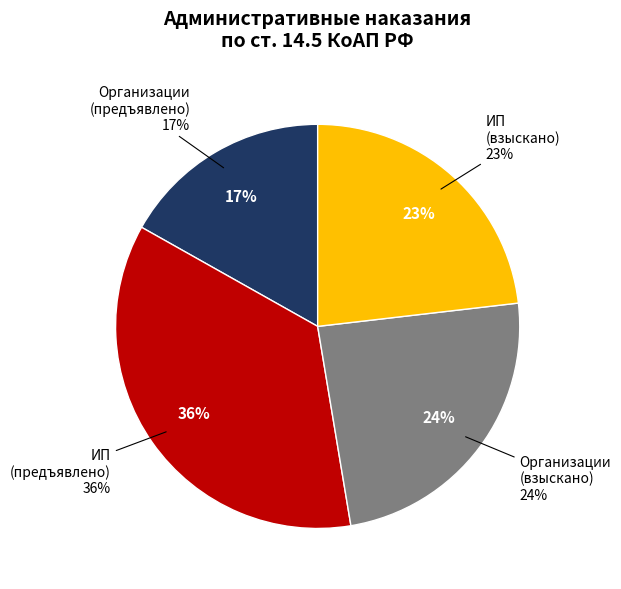

Which category has the smallest portion of the pie?

Организации (предъявлено)